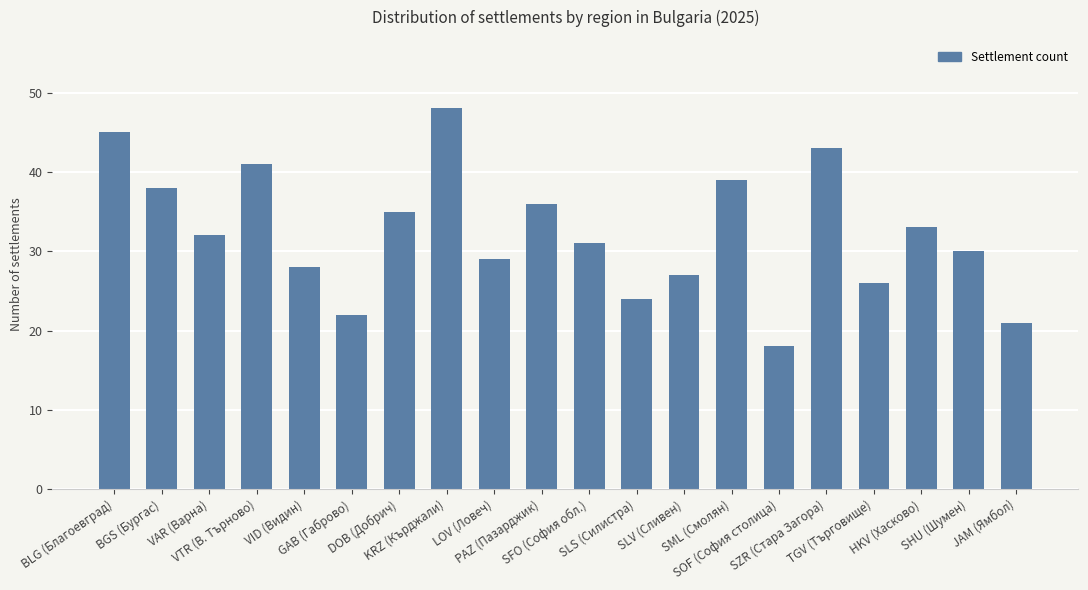

At which label does the data first exceed 32?

BLG (Благоевград)